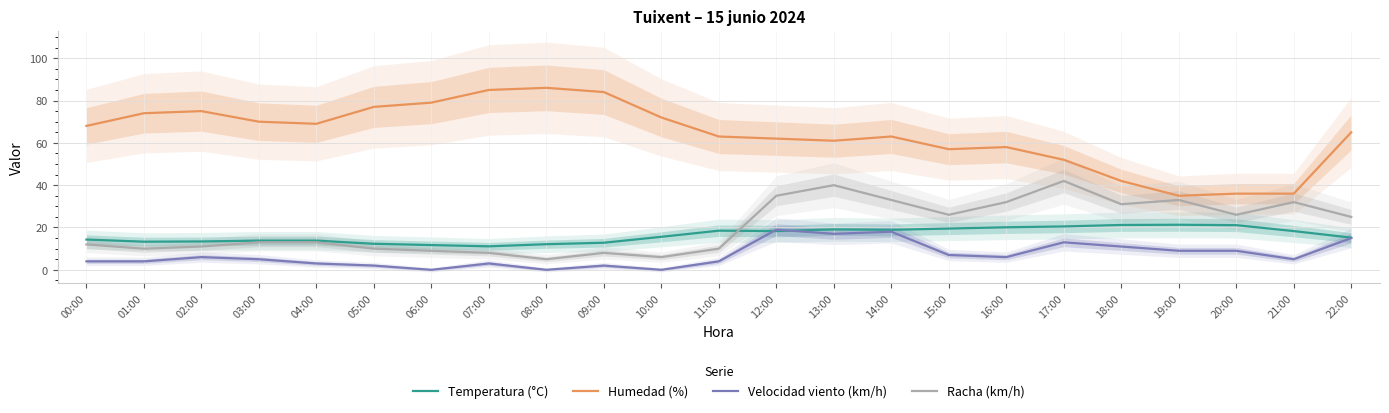

Between 14:00 and 11:00, which is larger?

14:00